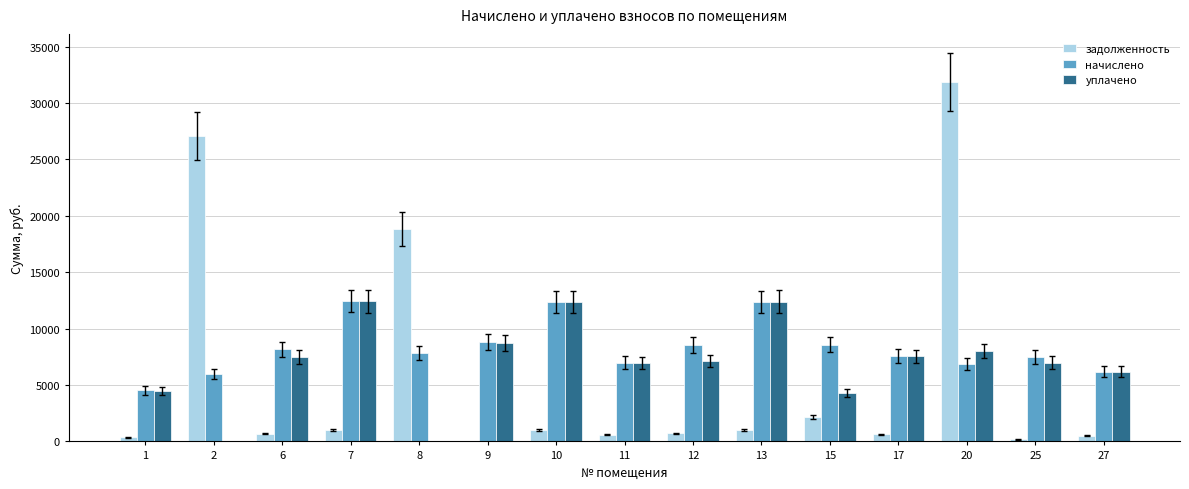

What is the sum of all уплачено values?

104980.0